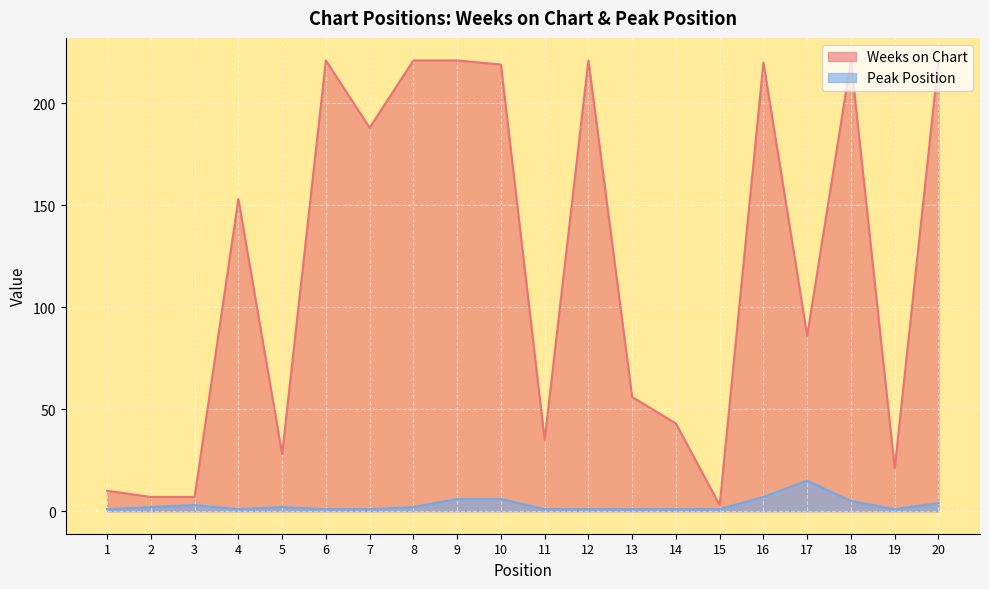

True or false: Peak Position and Weeks on Chart cross at least once.

False